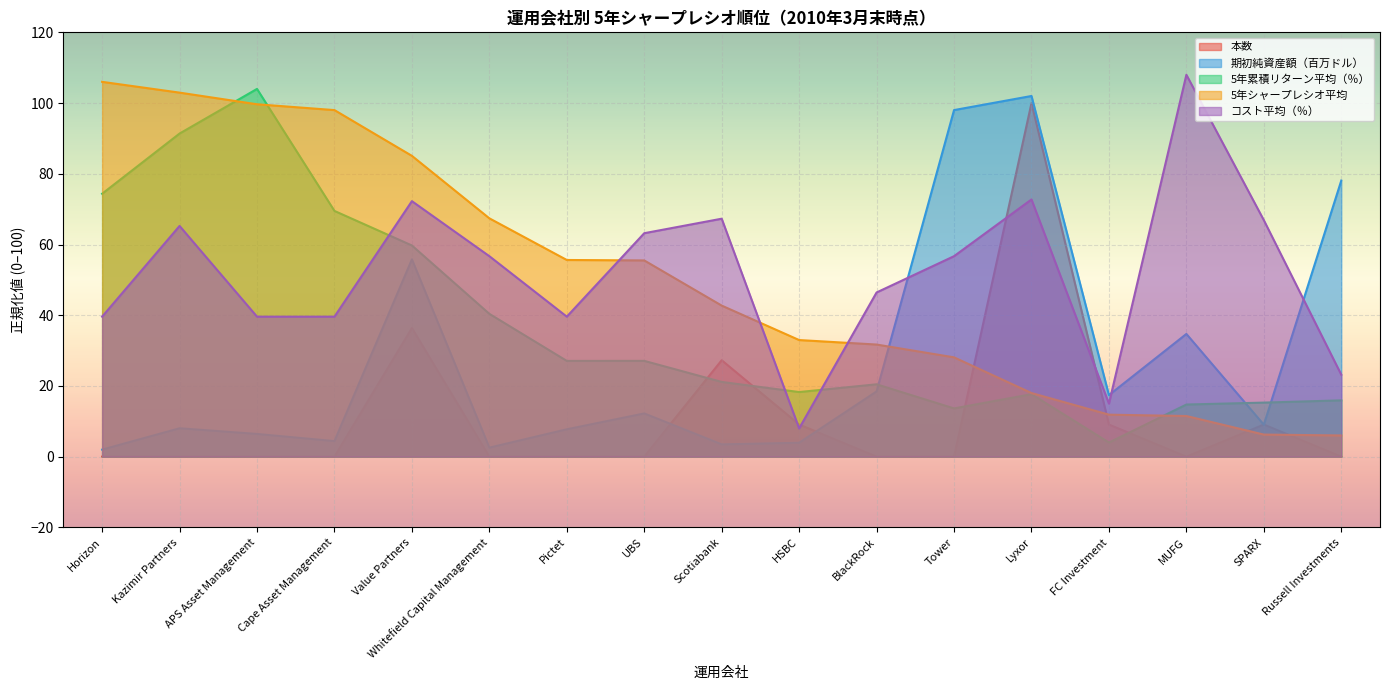

After their last crossing, which series has the higher values: 5年累積リターン平均（％） or 本数?

5年累積リターン平均（％）